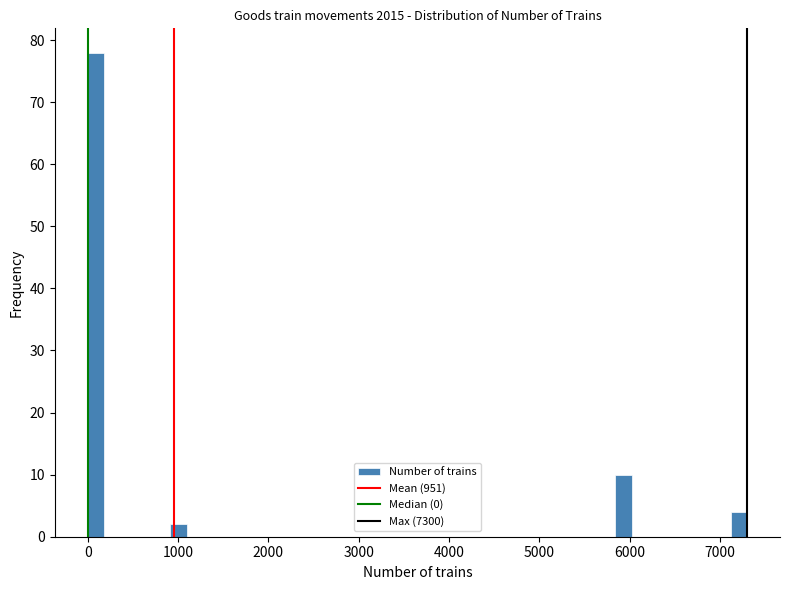

Around what value on the x-axis is the tallest bar? Give the approximate position of its centre, as read against the axis.

100